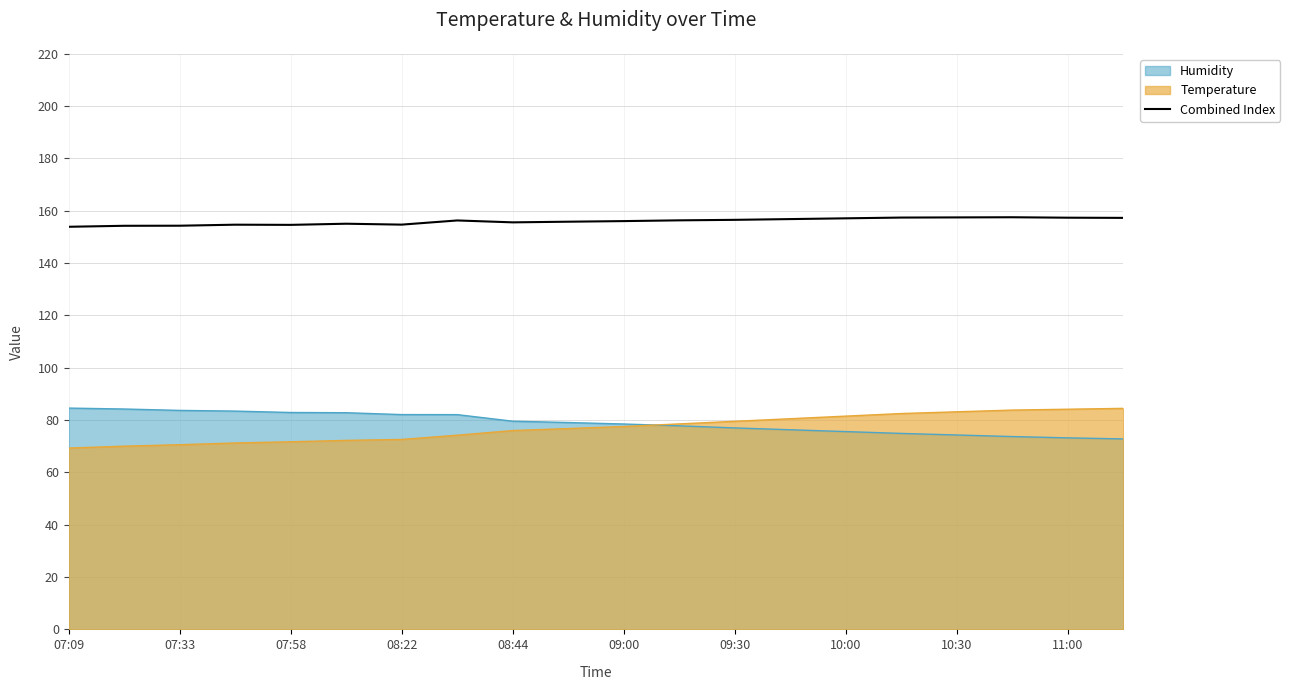

What is the difference between the second highest and second lowest values?

3.2